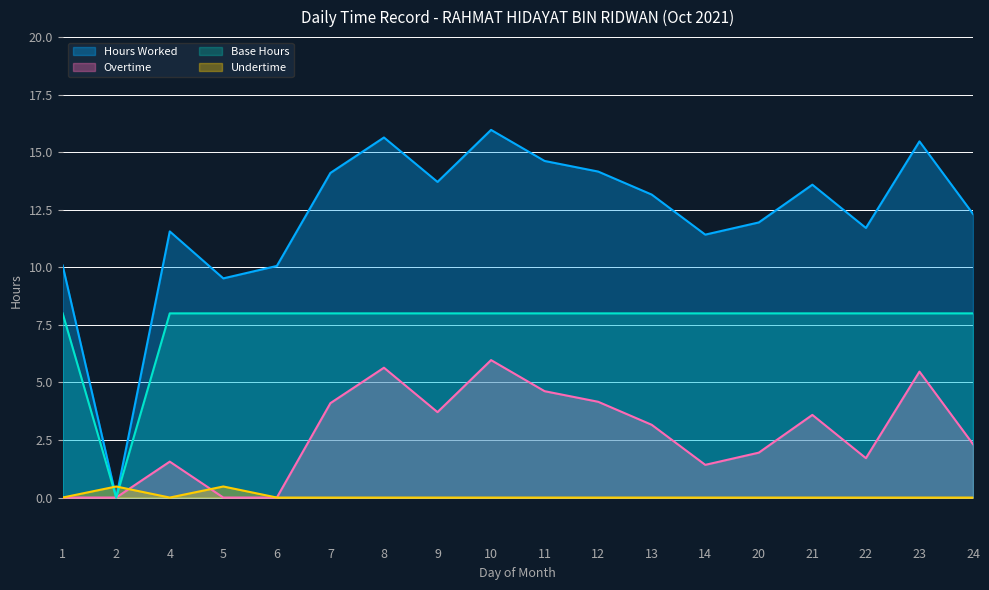

What is the total value across all series at 23?

28.9